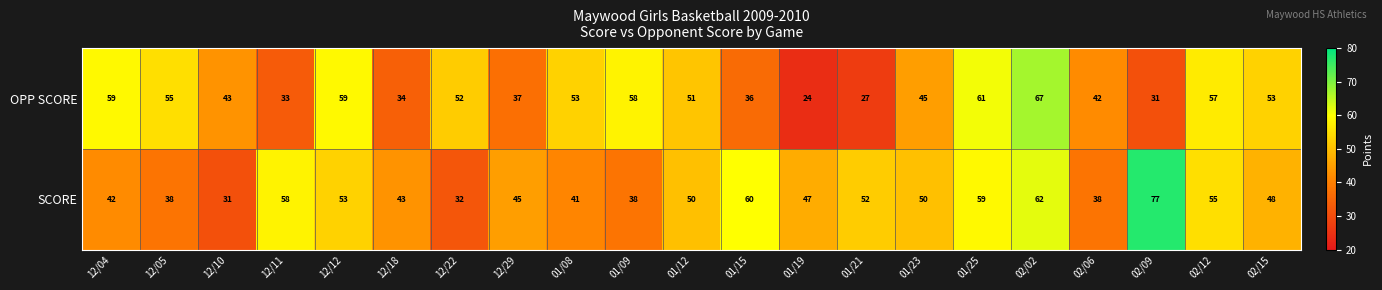

At which label does SCORE reach its minimum?

12/10